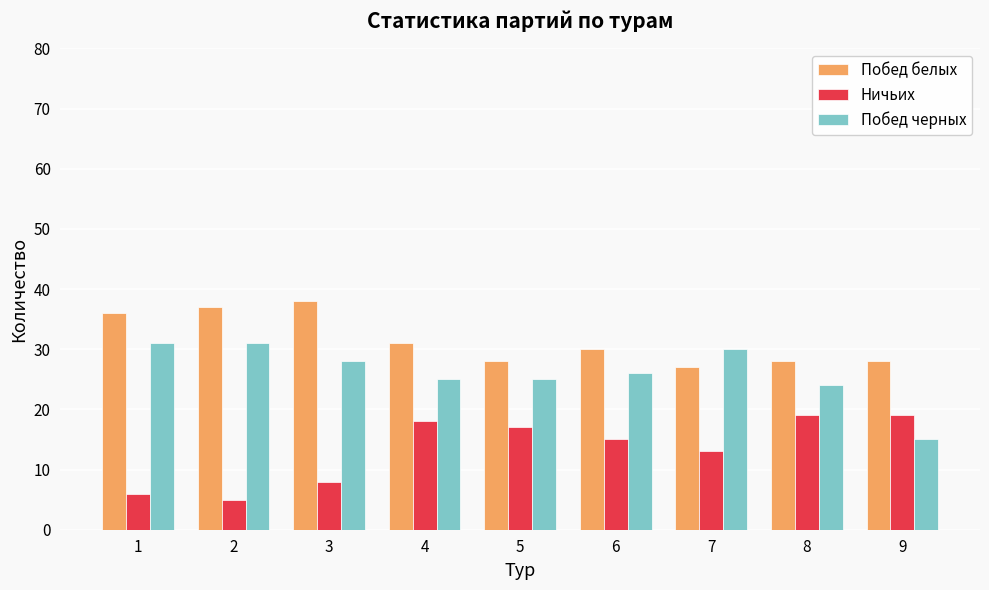

What is the approximate value of Ничьих at 6, to the nearest 5?

15